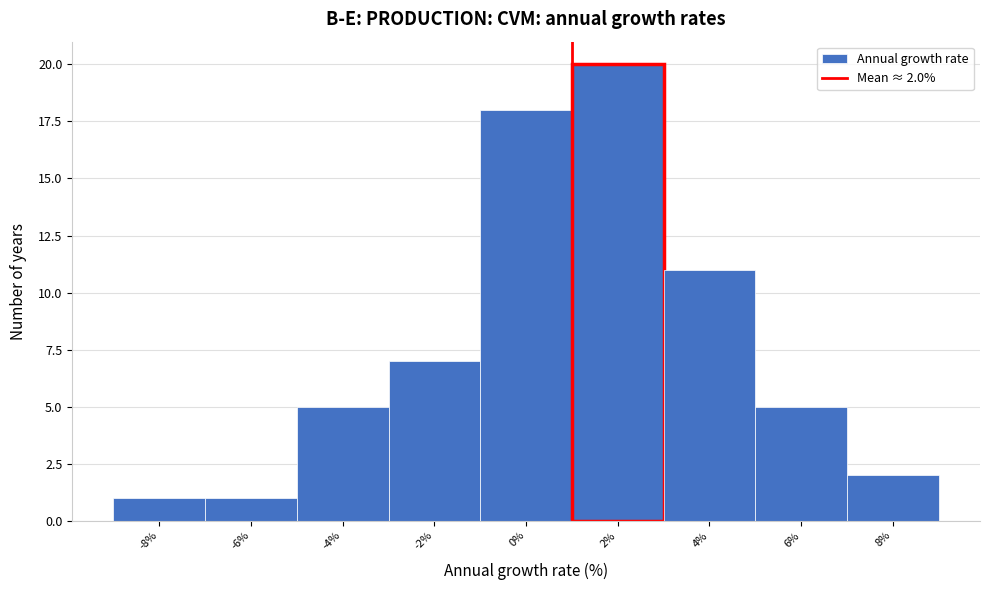

Reading left to right, what are all the values shown in this chart?

-8%=1	-6%=1	-4%=5	-2%=7	0%=18	2%=20	4%=11	6%=5	8%=2